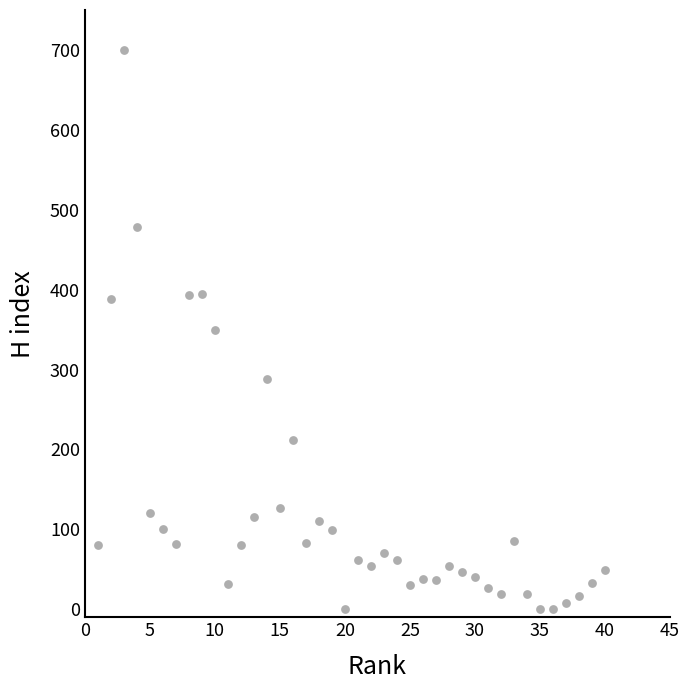

What is the range of Y values (max minus min)?

700